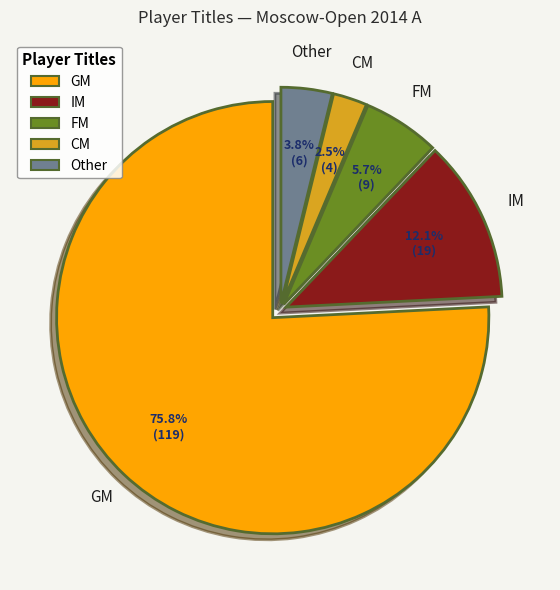

To the nearest percent, what percentage of the pie is Other?

4%